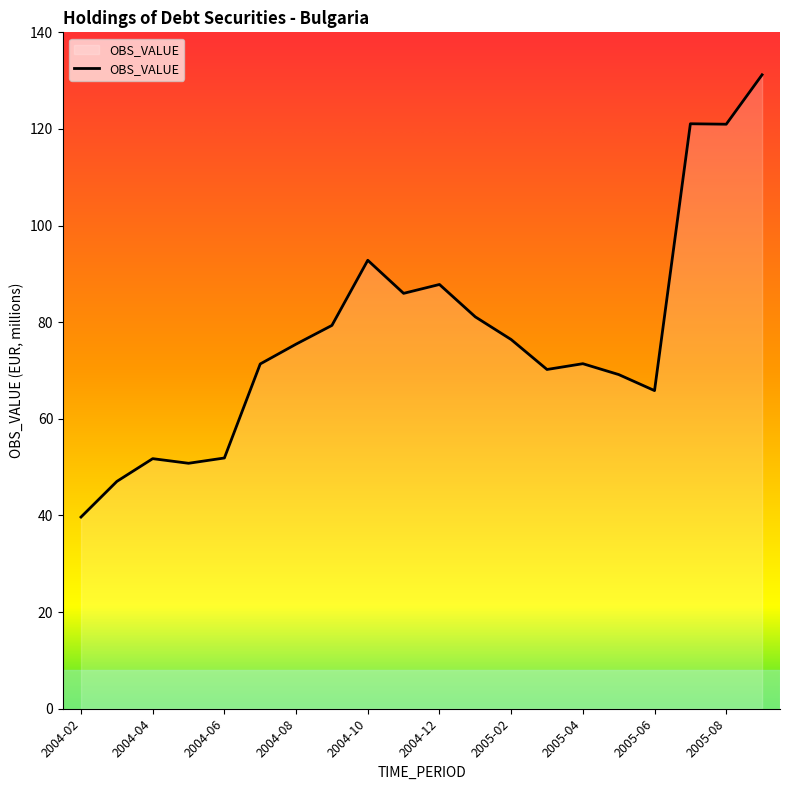

What is the greatest value displayed?

131.2